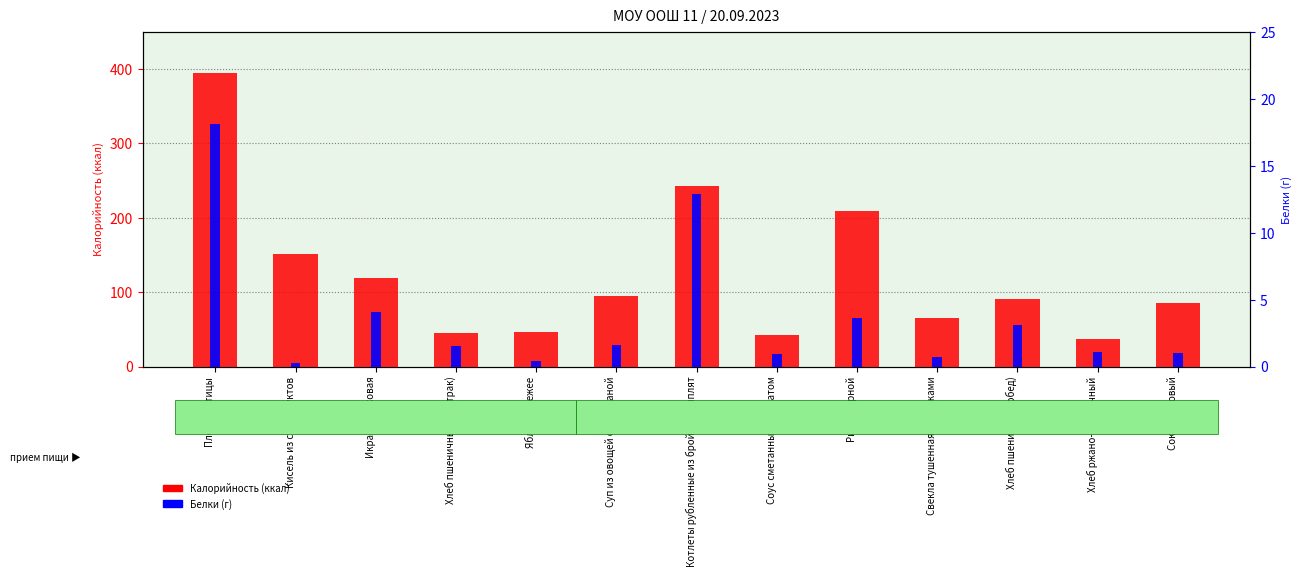

How many data points in Белки are above 1?

8